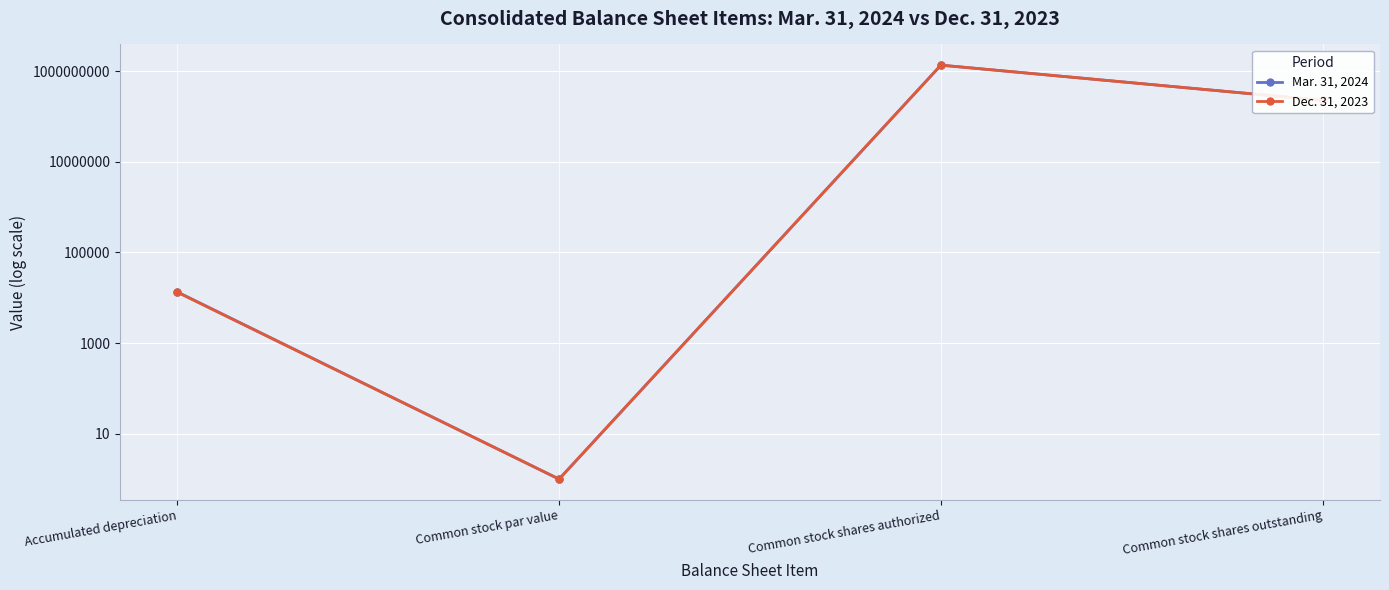

True or false: Dec. 31, 2023 has more than 2 interior local peaks.

False